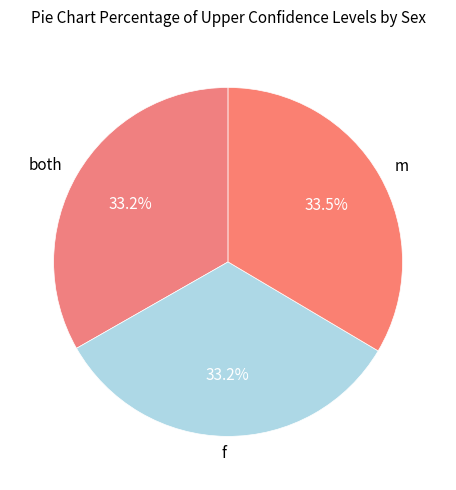

To the nearest percent, what portion does f represent?

33%